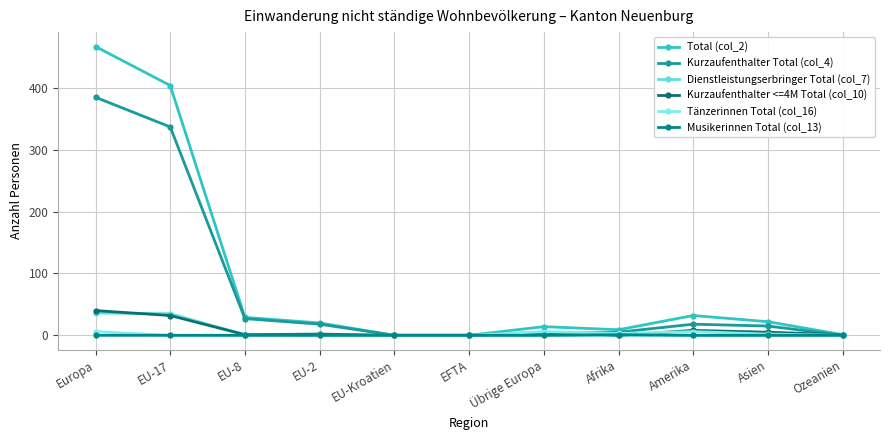

Is it true that Kurzaufenthalter <=4M Total (col_10) equals 9 at Asien?

False